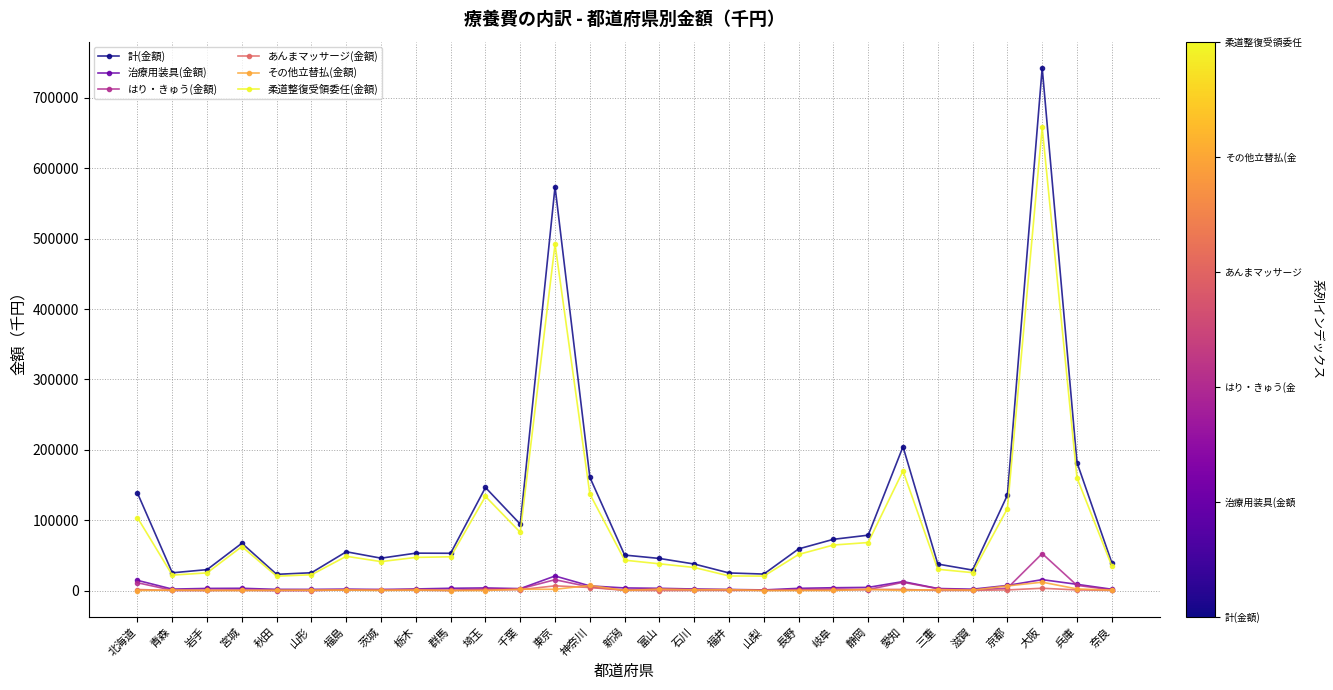

What is the sum of the 計(金額) values at 静岡 and 埼玉?

225178.1